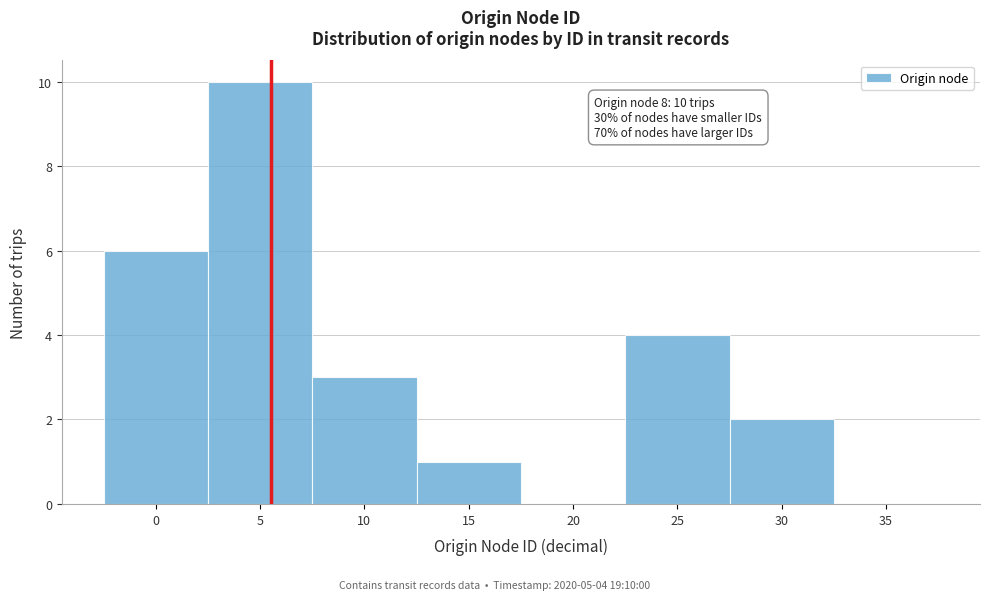

Reading left to right, extract all data points from this chart.

0=6	5=10	10=3	15=1	20=0	25=4	30=2	35=0